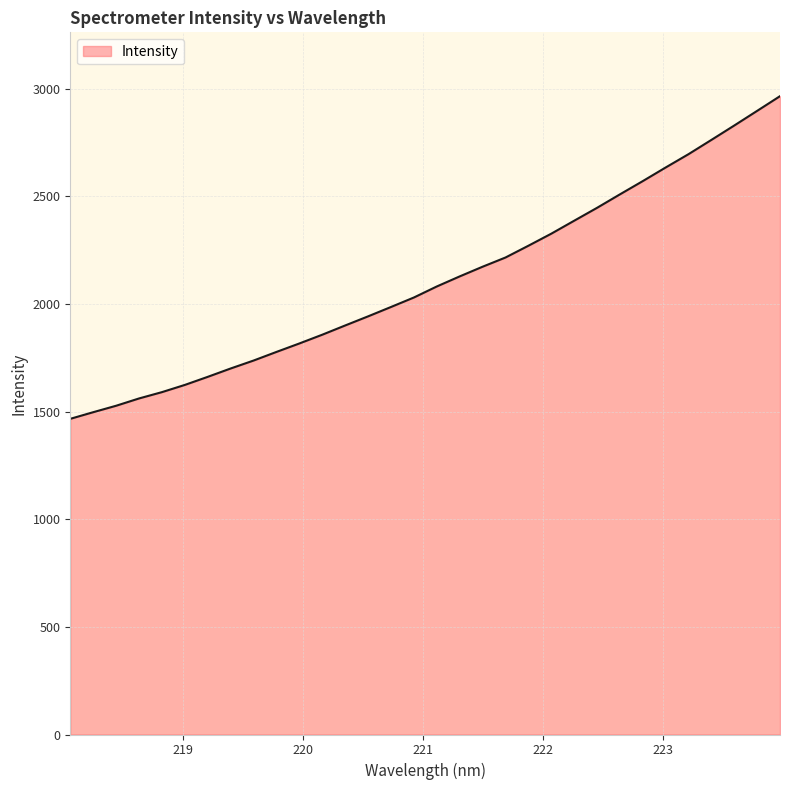

Does the chart have visible grid lines?

Yes